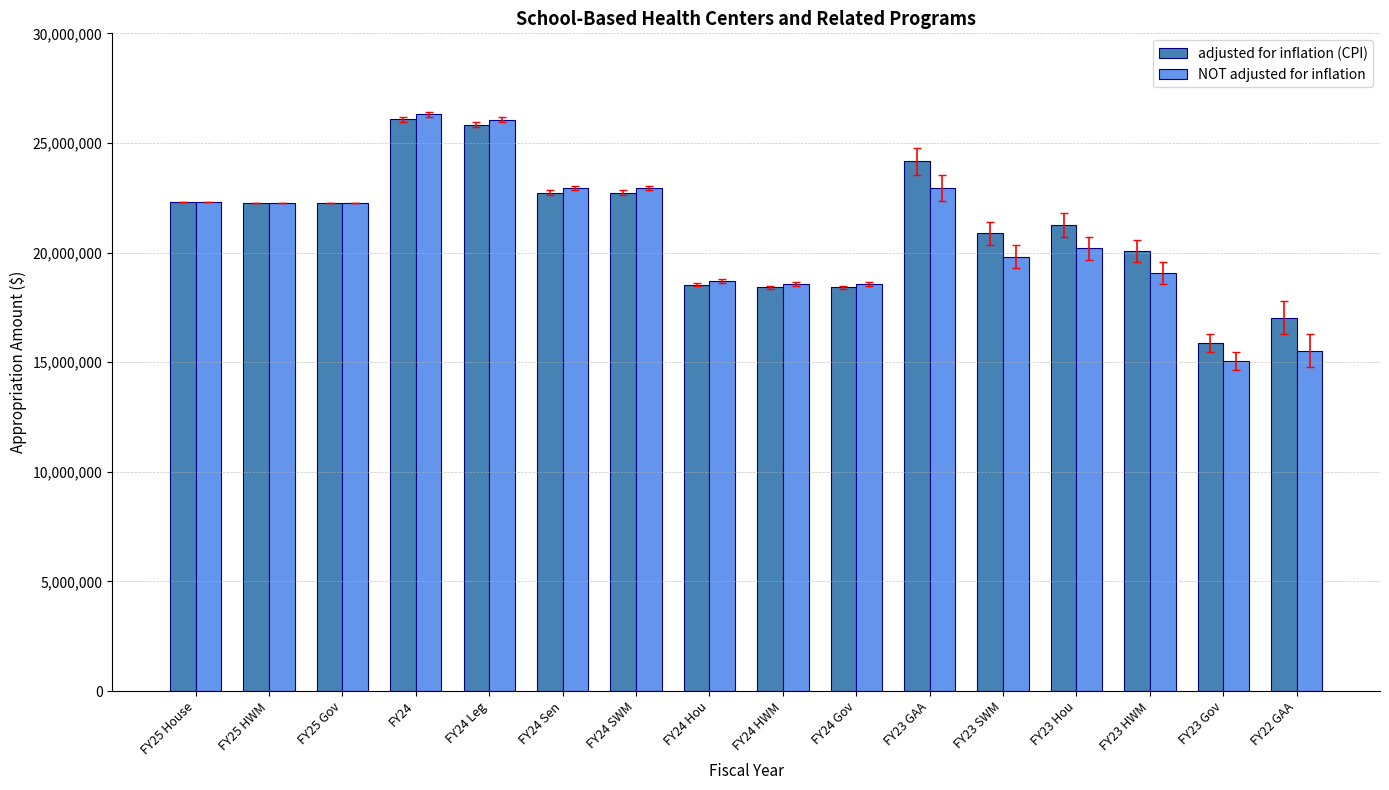

Which series has the largest range (max minus min)?

NOT adjusted for inflation